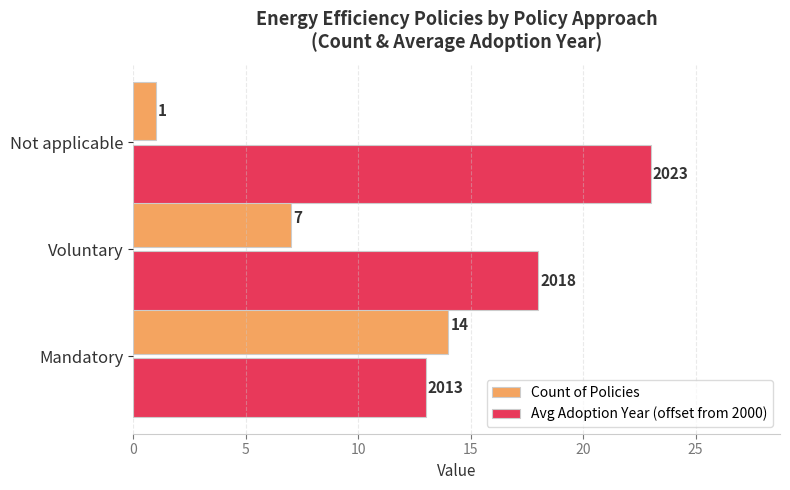

What is the total value across all series at Not applicable?

24